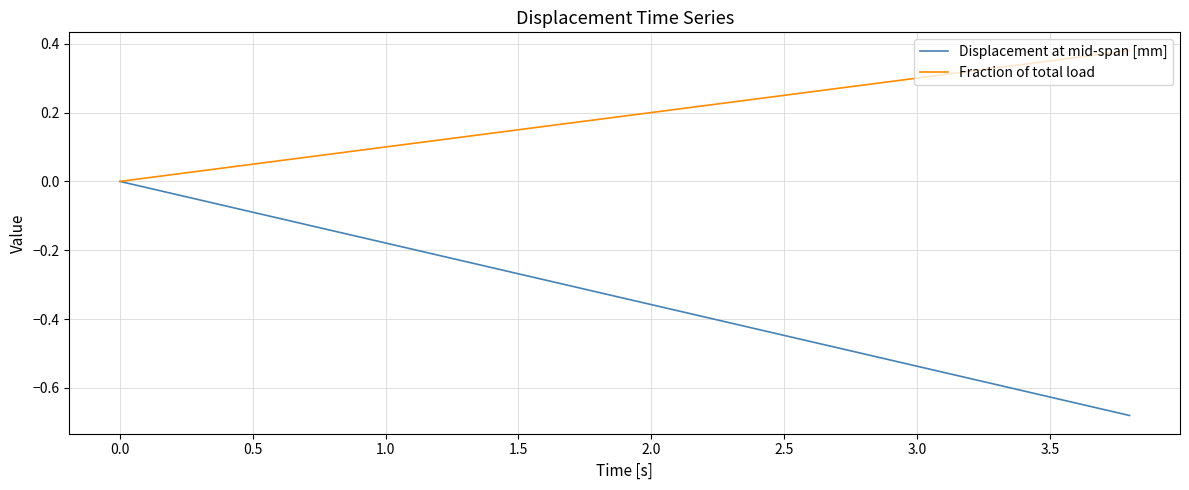

Which series has the widest spread of values?

Displacement at mid-span [mm]